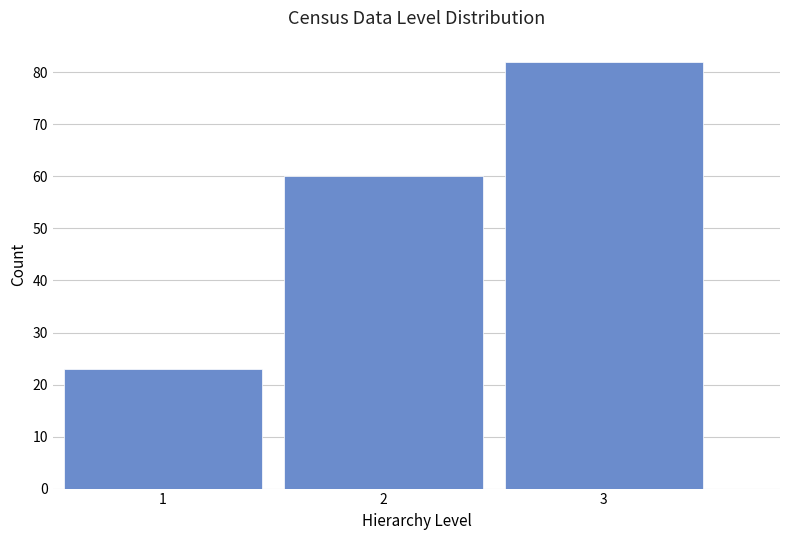

Which range on the x-axis has the tallest bar?

2.5 to 3.5